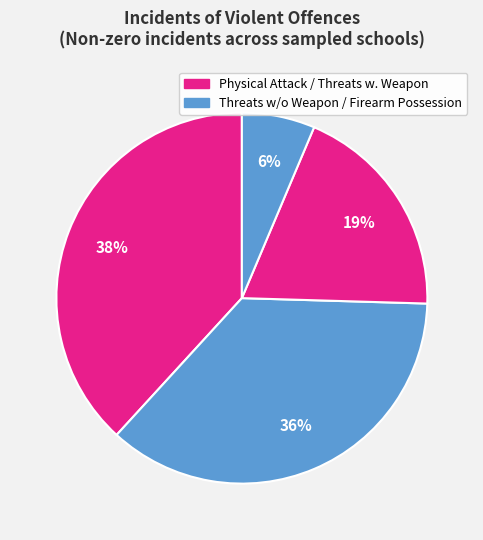

How many slices are in this pie chart?

4